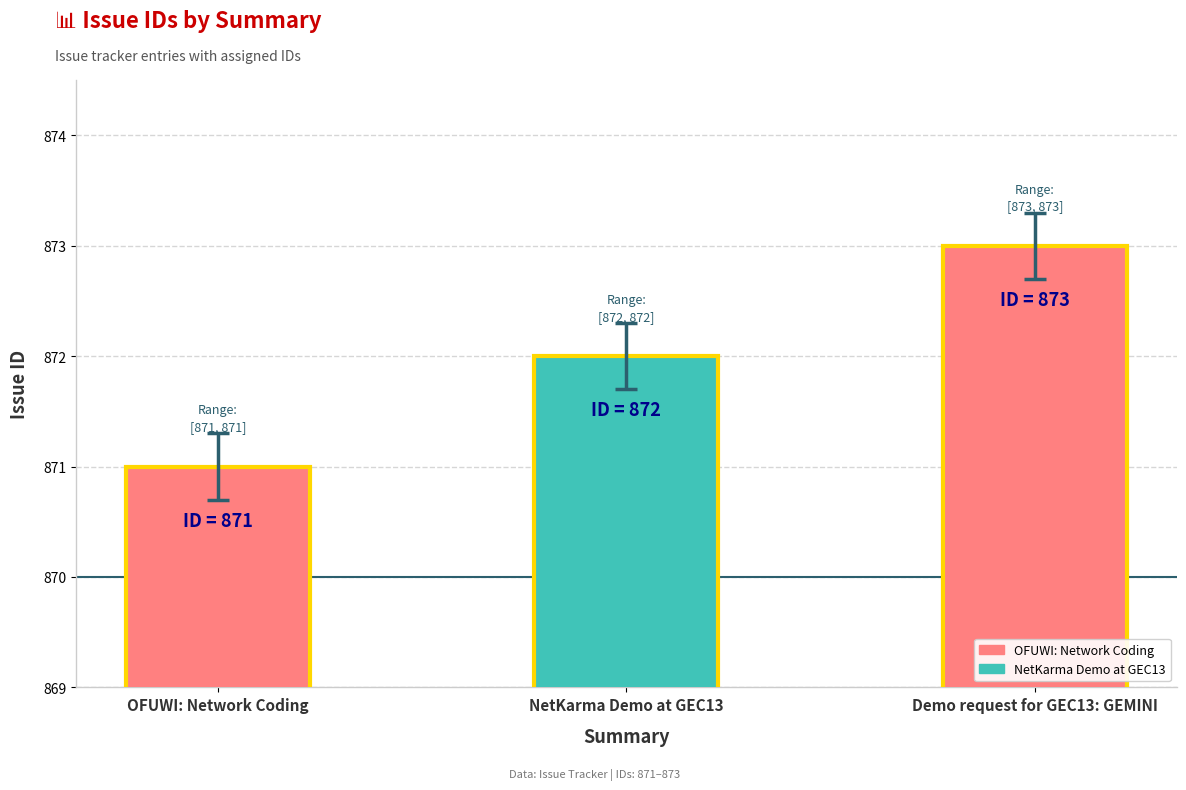

Where is the data nearest to the value 871?

OFUWI: Network Coding